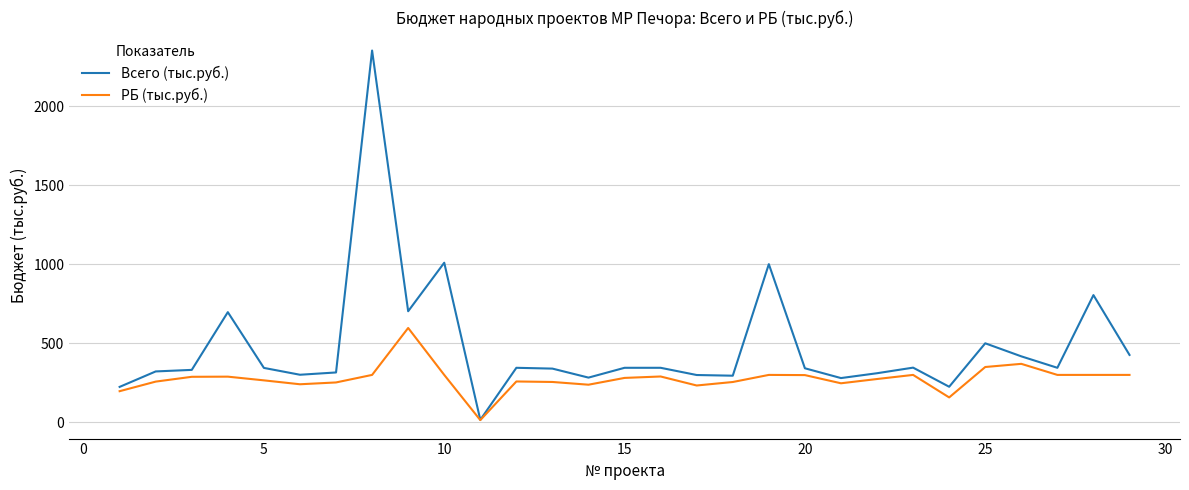

Rank the series by their average value, from highest to lowest.

Всего (тыс.руб.), РБ (тыс.руб.)